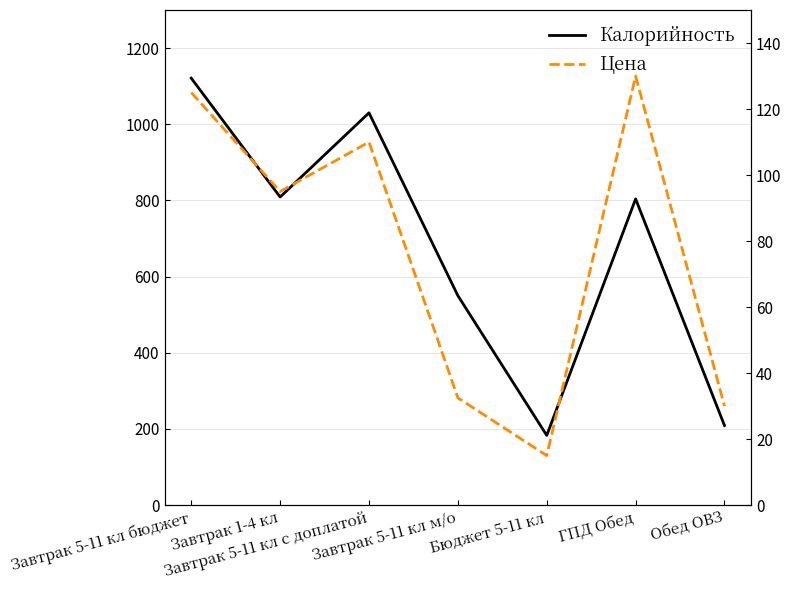

What is the label of the 4th point from the right?

Завтрак 5-11 кл м/о